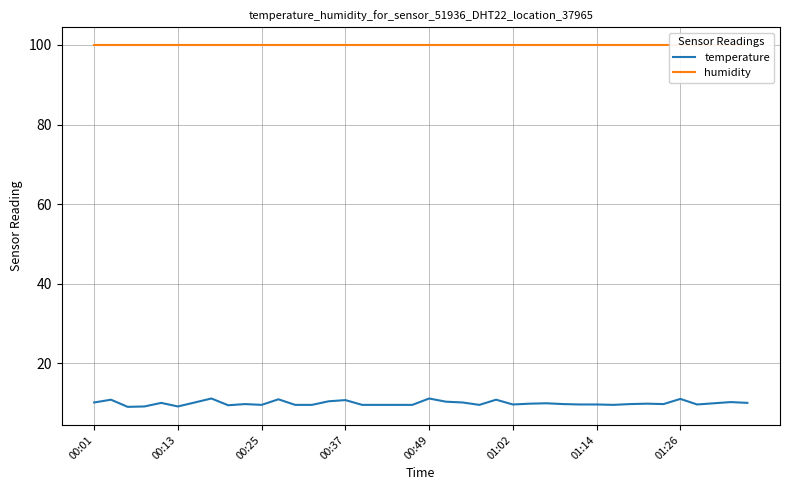

At which category does the chart reach its peak across all series?

00:01